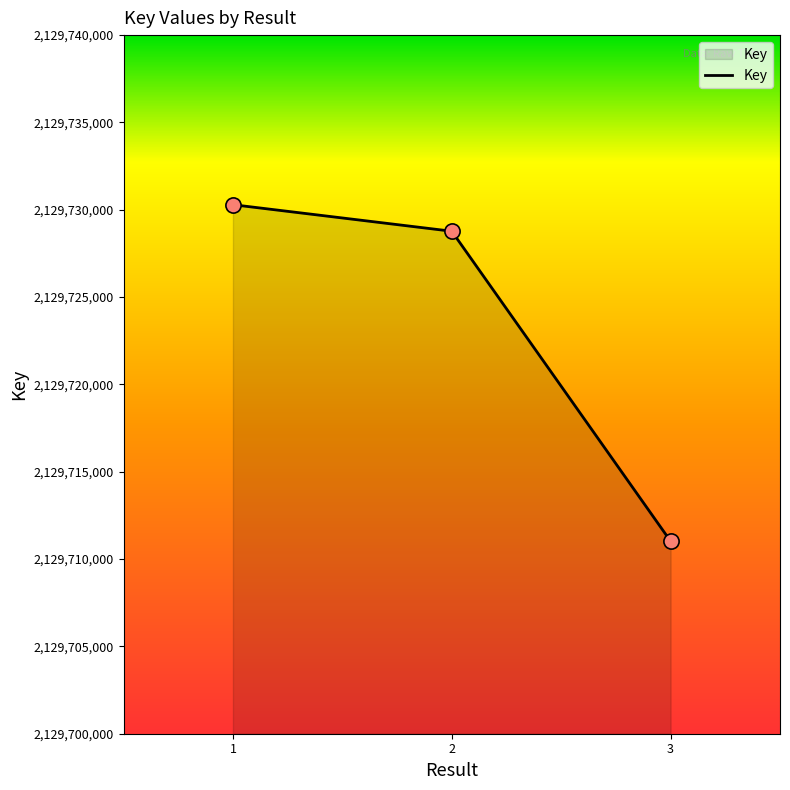

Which has a higher value, 2 or 3?

2